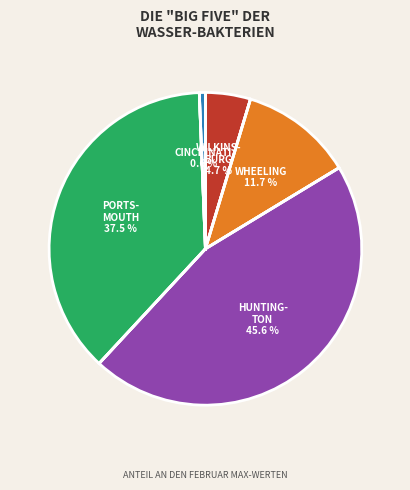

Does any single category account for the majority?

No